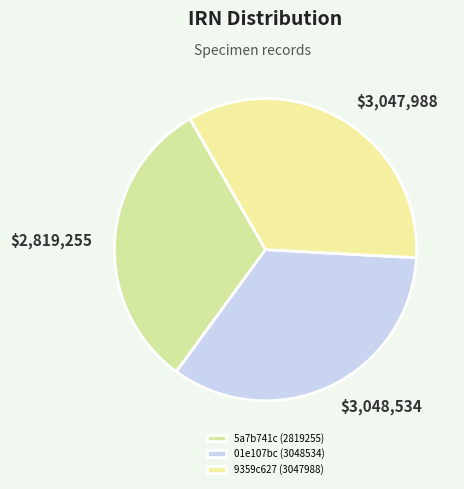

What is the change in value from 5a7b741c (2819255) to 01e107bc (3048534)?

+229279